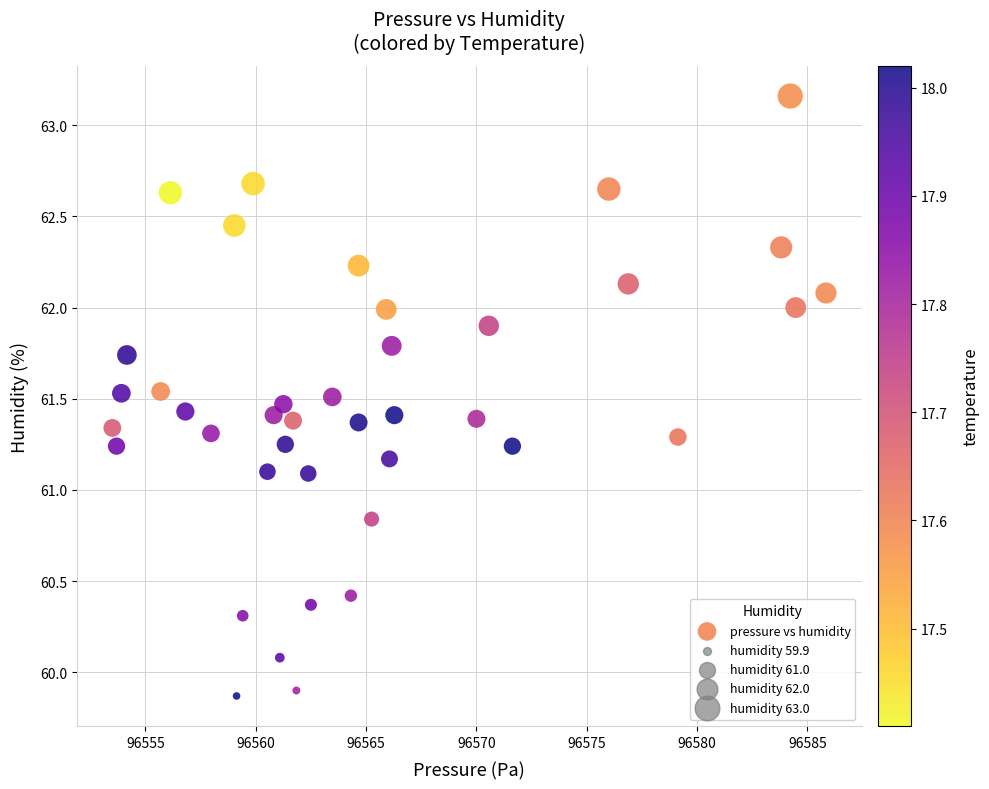

What is the range of X values (max minus min)?

32.3